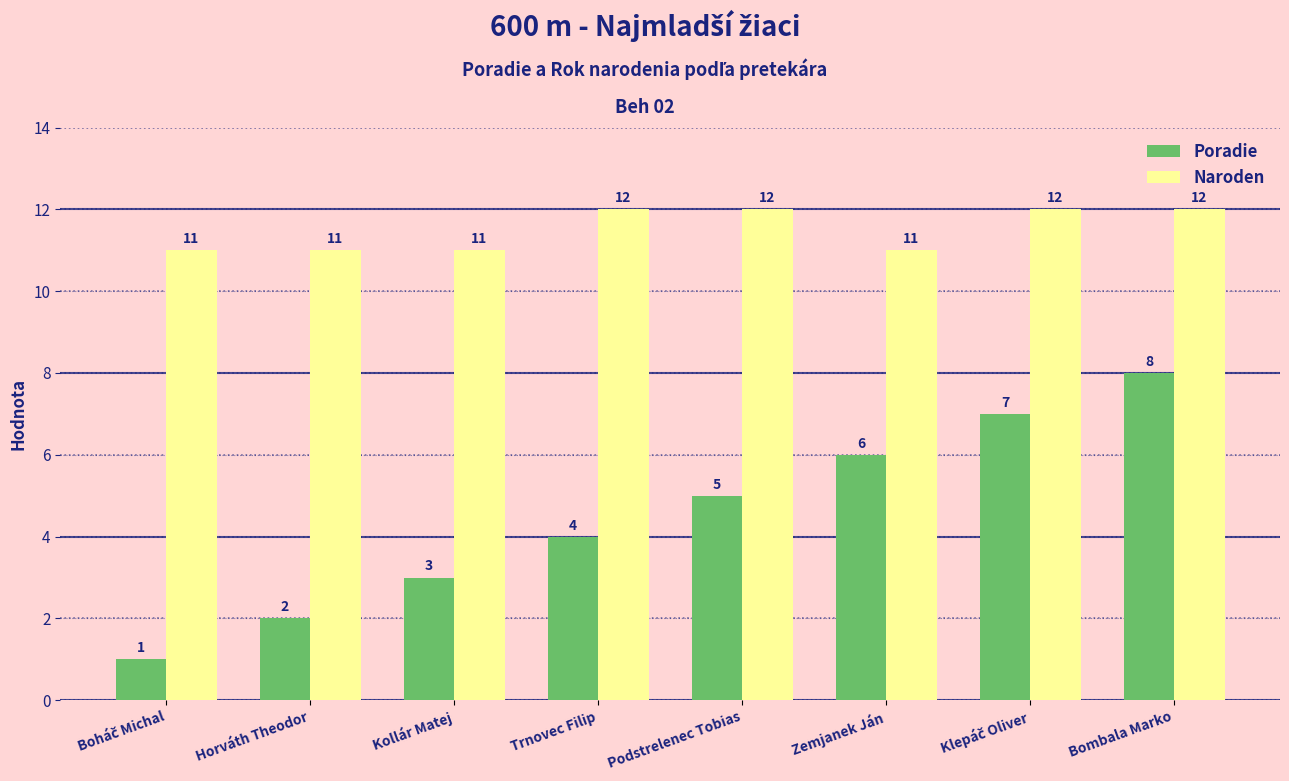

What is the value of the Naroden bar at the 8th from the left?

12